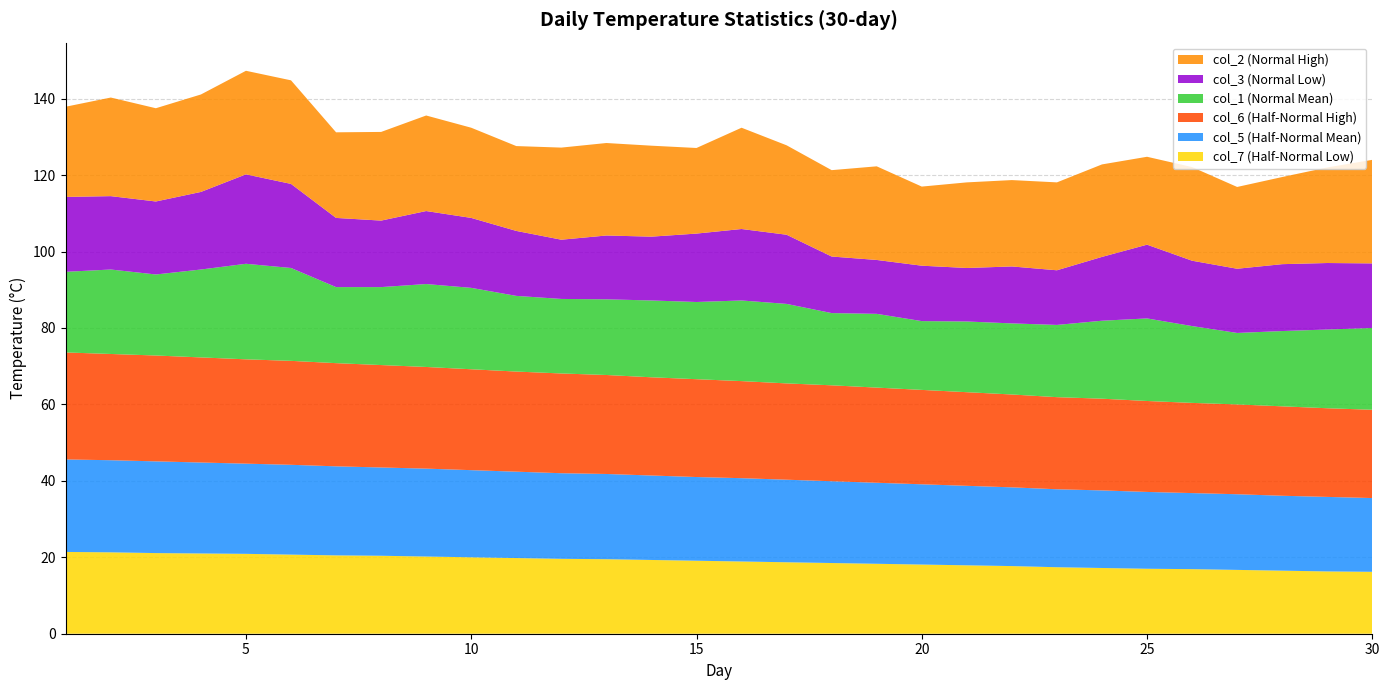

Reading left to right, extract all data points from this chart.

col_7 (Half-Normal Low): 1=21.4	2=21.3	3=21.1	4=21.0	5=20.9	6=20.7	7=20.5	8=20.4	9=20.2	10=20.0	11=19.8	12=19.6	13=19.5	14=19.3	15=19.1	16=18.9	17=18.7	18=18.5	19=18.3	20=18.1	21=17.9	22=17.7	23=17.4	24=17.2	25=17.0	26=16.9	27=16.7	28=16.5	29=16.3	30=16.2
col_5 (Half-Normal Mean): 1=24.2	2=24.1	3=24.0	4=23.8	5=23.6	6=23.5	7=23.3	8=23.1	9=23.0	10=22.8	11=22.6	12=22.4	13=22.3	14=22.1	15=21.9	16=21.8	17=21.6	18=21.4	19=21.2	20=21.0	21=20.8	22=20.6	23=20.4	24=20.3	25=20.1	26=19.9	27=19.8	28=19.6	29=19.5	30=19.3
col_6 (Half-Normal High): 1=28.0	2=27.8	3=27.7	4=27.5	5=27.3	6=27.2	7=27.0	8=26.8	9=26.6	10=26.4	11=26.2	12=26.1	13=25.9	14=25.7	15=25.6	16=25.4	17=25.2	18=25.1	19=24.9	20=24.7	21=24.5	22=24.3	23=24.1	24=24.0	25=23.8	26=23.6	27=23.5	28=23.4	29=23.2	30=23.1
col_1 (Normal Mean): 1=21.1	2=22.1	3=21.2	4=23.0	5=25.0	6=24.3	7=19.9	8=20.4	9=21.7	10=21.3	11=19.8	12=19.5	13=19.8	14=20.1	15=20.2	16=21.1	17=20.8	18=18.9	19=19.3	20=18.0	21=18.5	22=18.6	23=18.9	24=20.4	25=21.6	26=20.1	27=18.7	28=19.7	29=20.6	30=21.4
col_3 (Normal Low): 1=19.6	2=19.2	3=19.1	4=20.3	5=23.4	6=22.0	7=18.1	8=17.4	9=19.1	10=18.3	11=17.0	12=15.5	13=16.7	14=16.7	15=17.9	16=18.7	17=18.1	18=14.8	19=14.1	20=14.5	21=14.0	22=14.9	23=14.3	24=16.7	25=19.3	26=17.1	27=16.8	28=17.5	29=17.4	30=16.9
col_2 (Normal High): 1=23.6	2=25.8	3=24.4	4=25.5	5=27.1	6=27.1	7=22.4	8=23.2	9=25.0	10=23.6	11=22.2	12=24.1	13=24.2	14=23.8	15=22.4	16=26.5	17=23.4	18=22.6	19=24.5	20=20.7	21=22.4	22=22.6	23=23.0	24=24.2	25=23.0	26=24.5	27=21.4	28=22.8	29=25.0	30=27.1